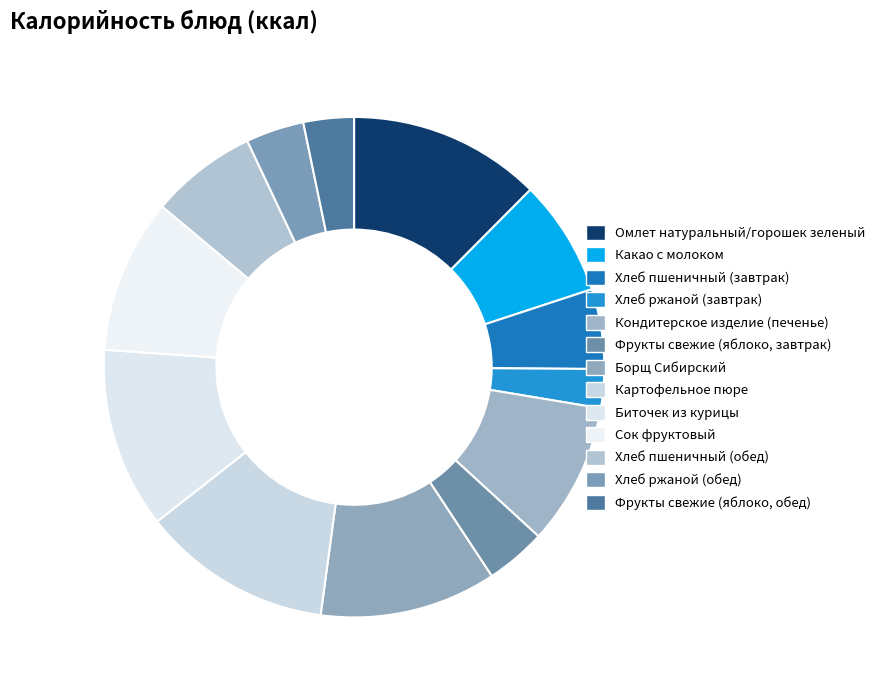

Rank the categories by value from lowest to highest.

Хлеб ржаной (завтрак), Фрукты свежие (яблоко, обед), Хлеб ржаной (обед), Фрукты свежие (яблоко, завтрак), Хлеб пшеничный (завтрак), Хлеб пшеничный (обед), Какао с молоком, Кондитерское изделие (печенье), Сок фруктовый, Борщ Сибирский, Биточек из курицы, Картофельное пюре, Омлет натуральный/горошек зеленый